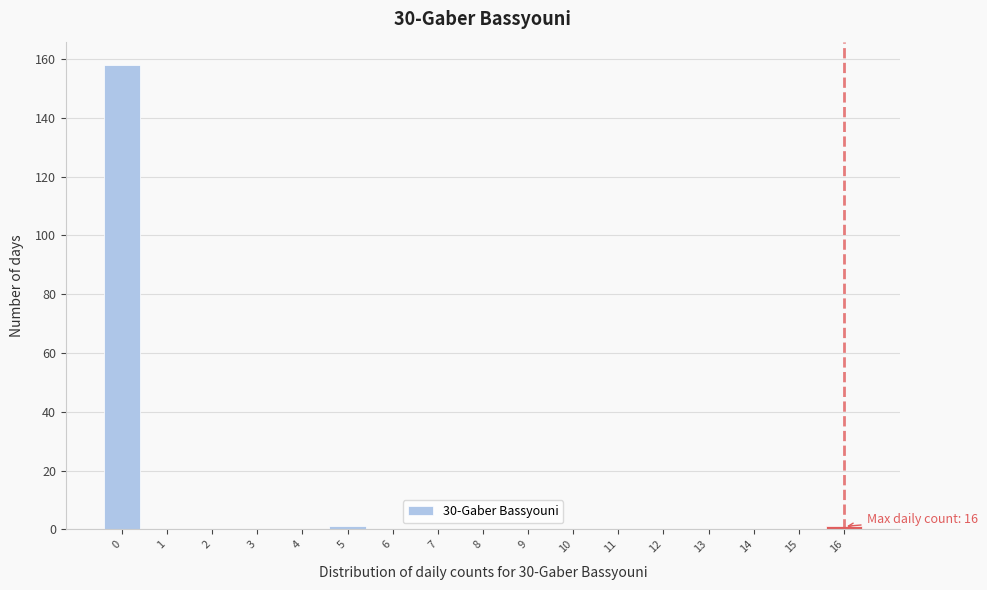

Reading right to left, extract all data points from this chart.

16=1	15=0	14=0	13=0	12=0	11=0	10=0	9=0	8=0	7=0	6=0	5=1	4=0	3=0	2=0	1=0	0=158